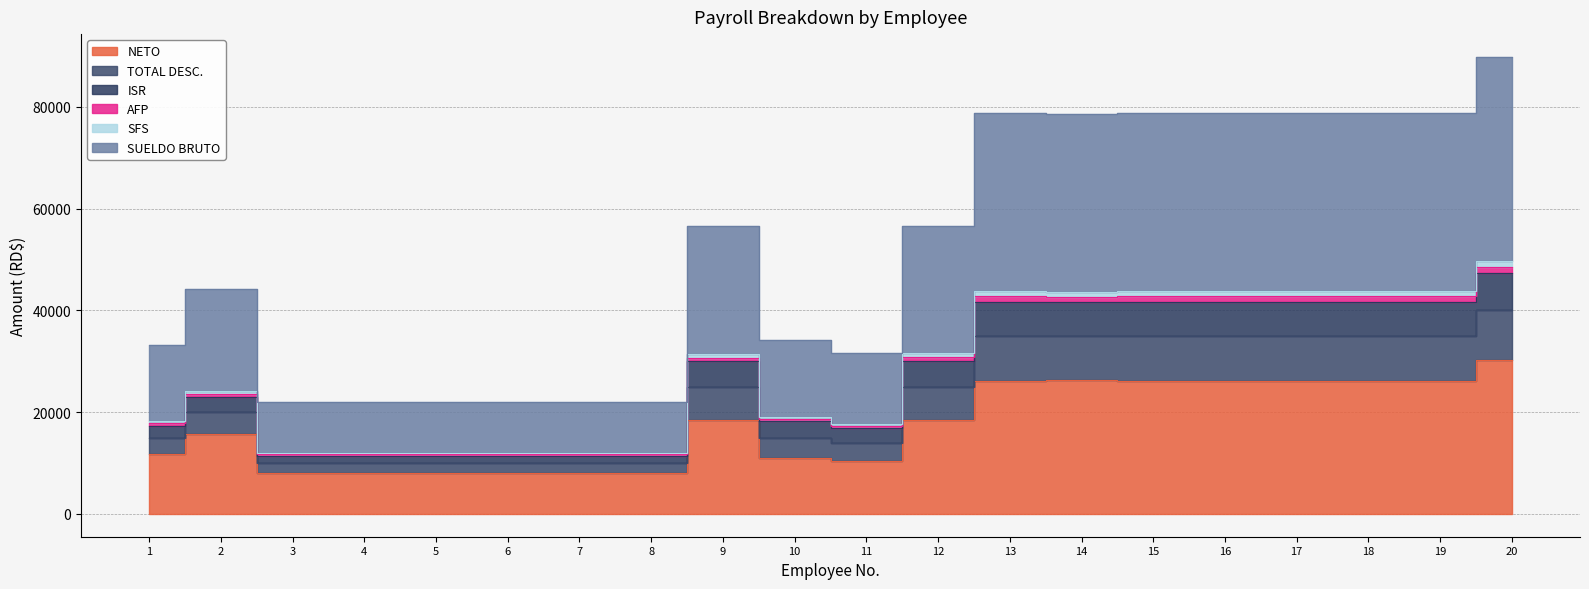

How many values in the NETO series are below 18432?

10